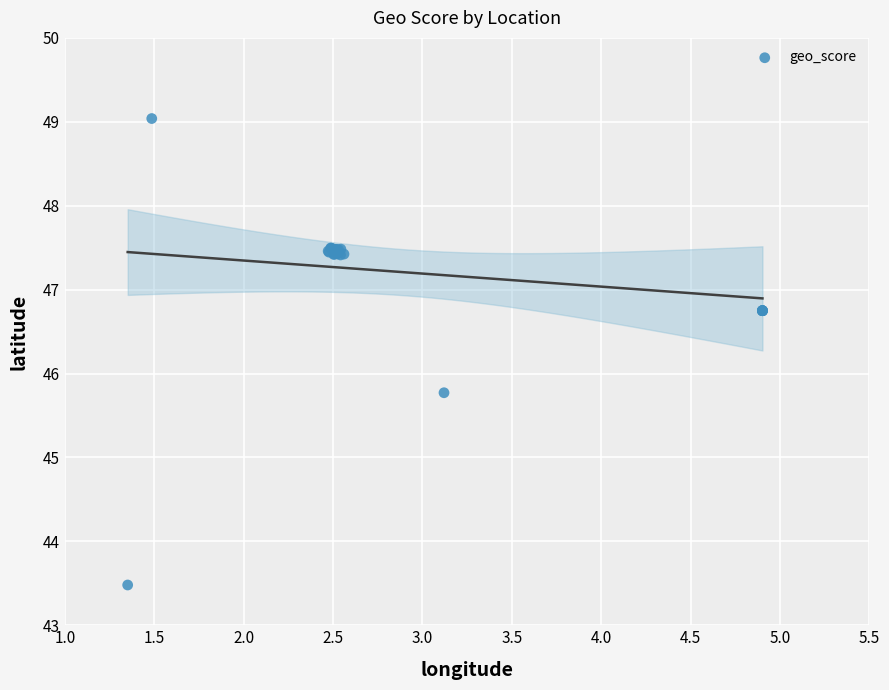

What Y value in the scatter plot is closest to 46?

45.8